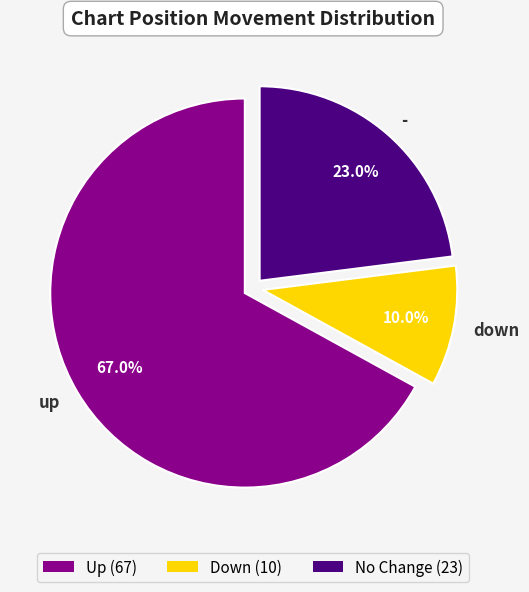

Is it true that down is 19% of the pie?

False